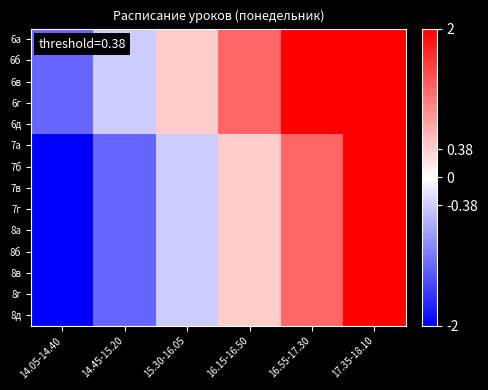

Which series has the largest total across all categories?

6а